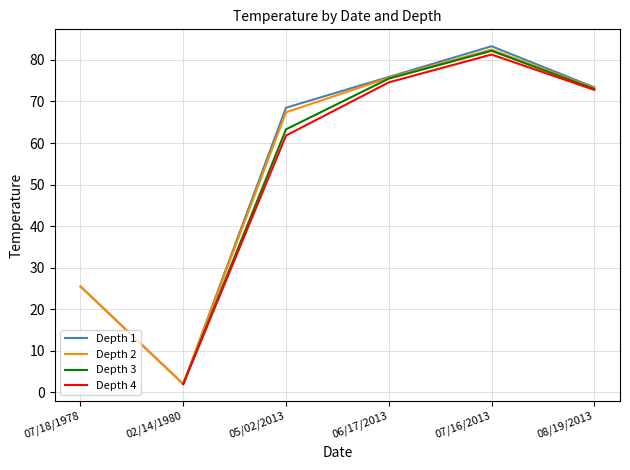

At which category does Depth 1 reach its first local valley?

02/14/1980